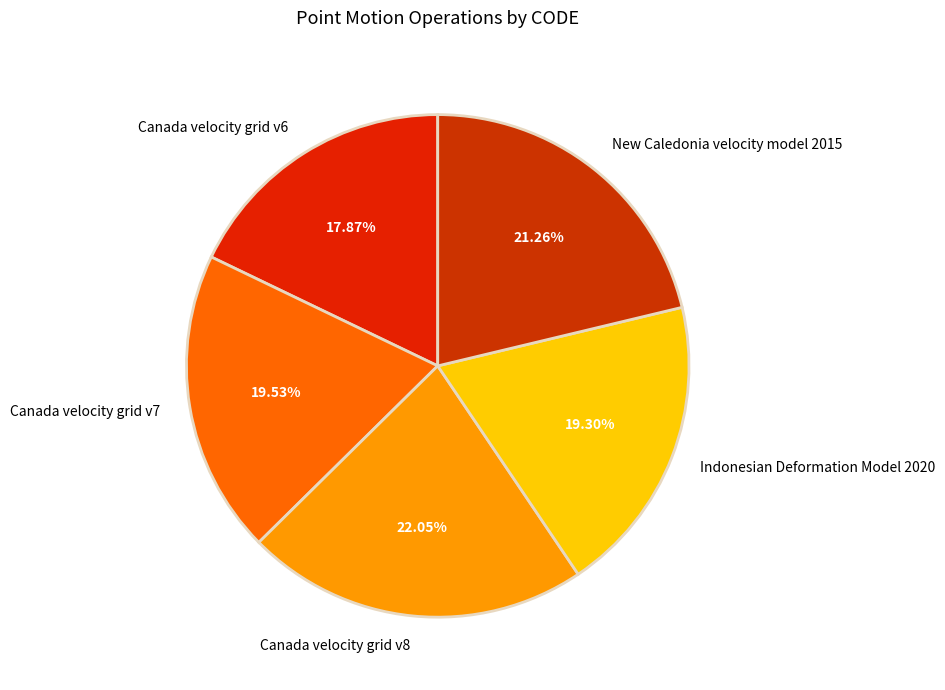

Do Indonesian Deformation Model 2020 and New Caledonia velocity model 2015 together represent more than half of the pie?

No